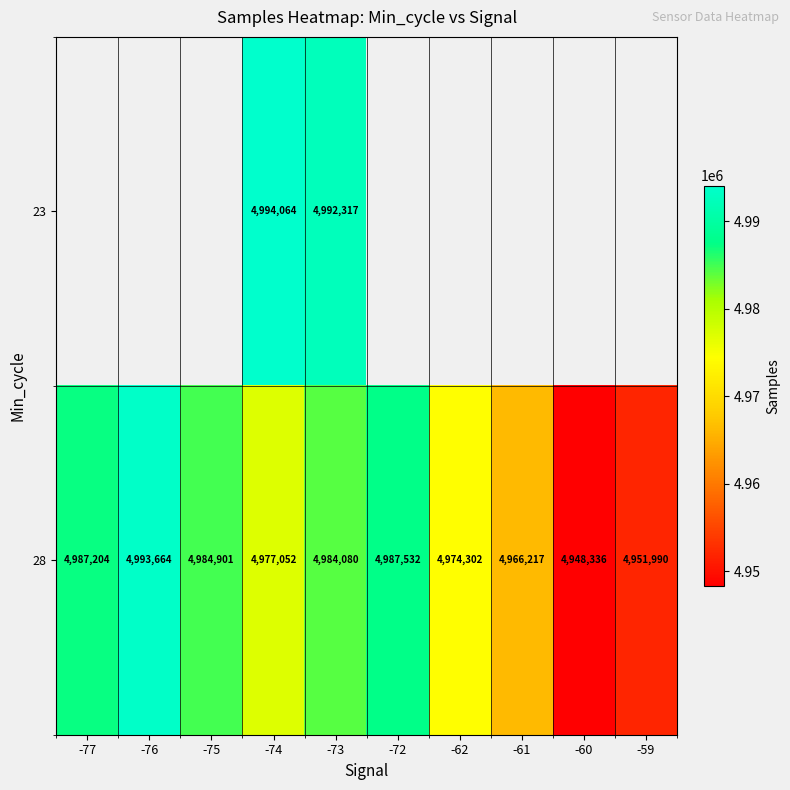

List the labels in order of 28 value, largest first.

-76, -72, -77, -75, -73, -74, -62, -61, -59, -60